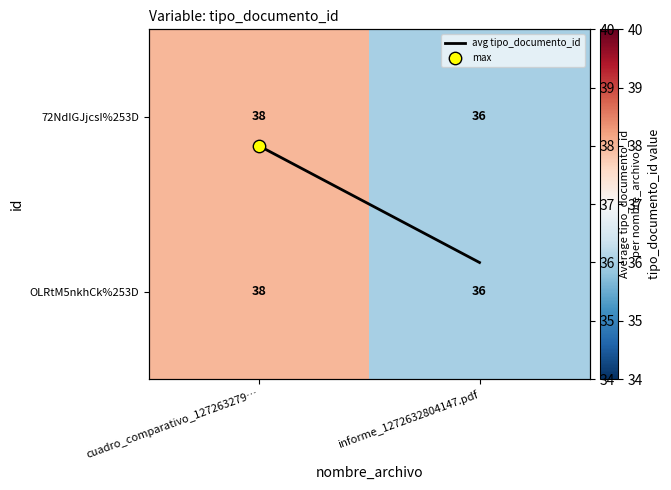

At which label is OLRtM5nkhCk%253D closest to 37?

cuadro_comparativo_127263279…